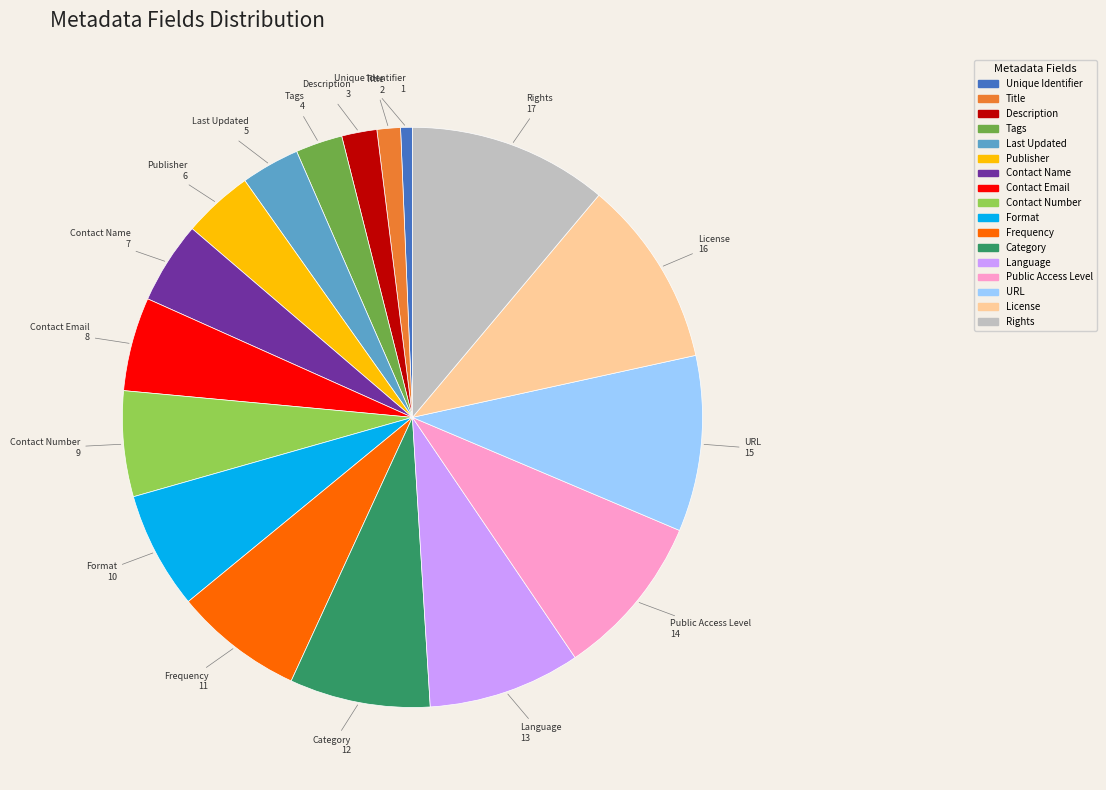

Which category has the biggest portion of the pie?

Rights